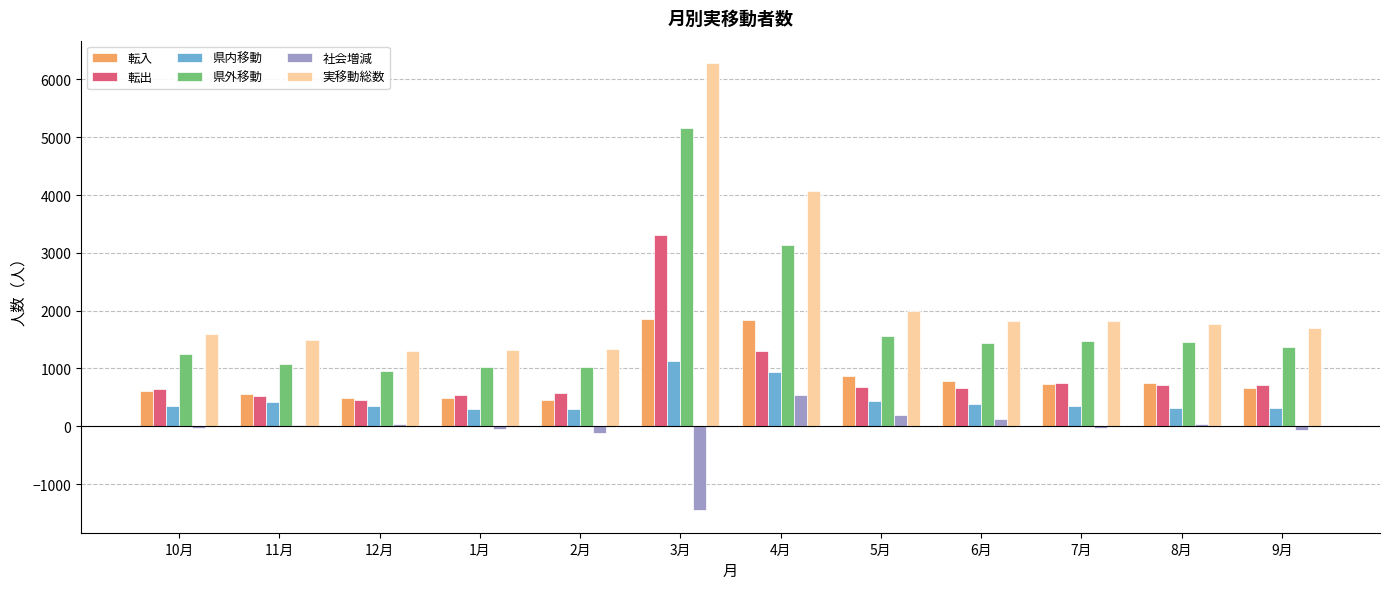

At which category is the sum across all series the highest?

3月